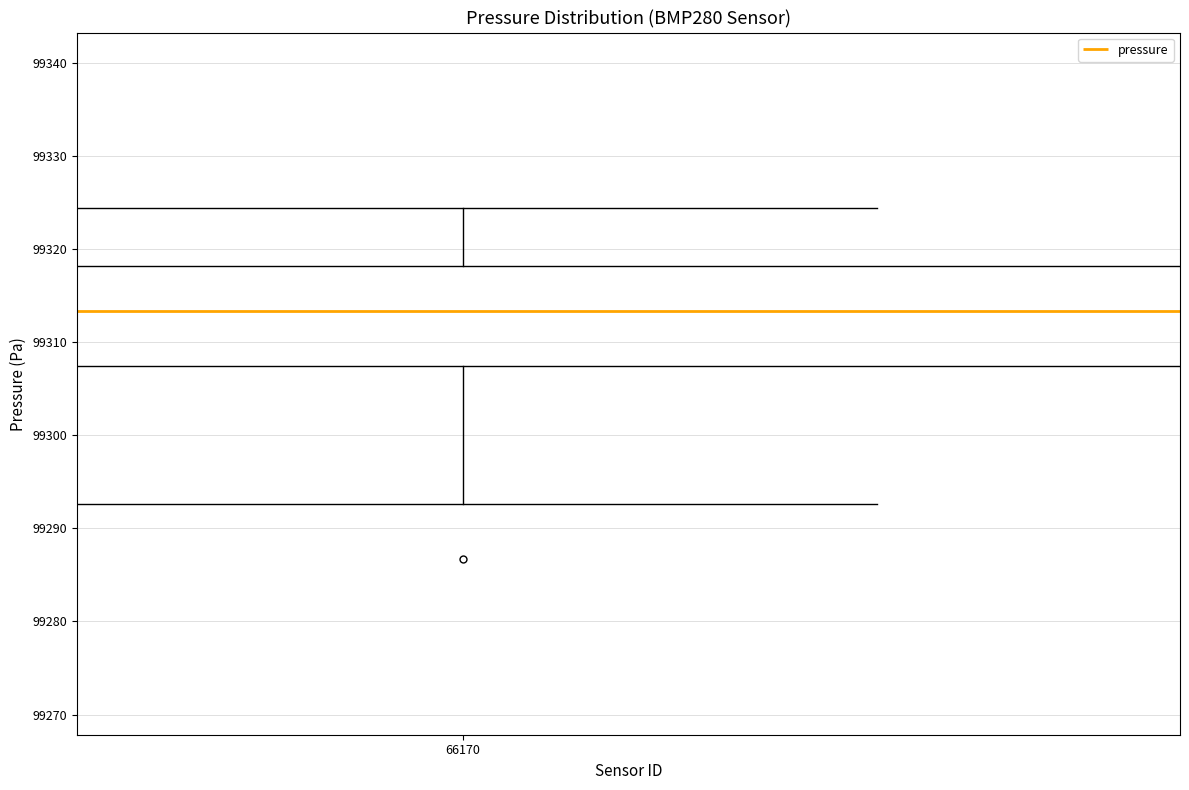

Where is the upper edge of the box at x = 66170 on the y-axis? The values are not printed on the chart, so give them approximately, as read against the axis.

99318